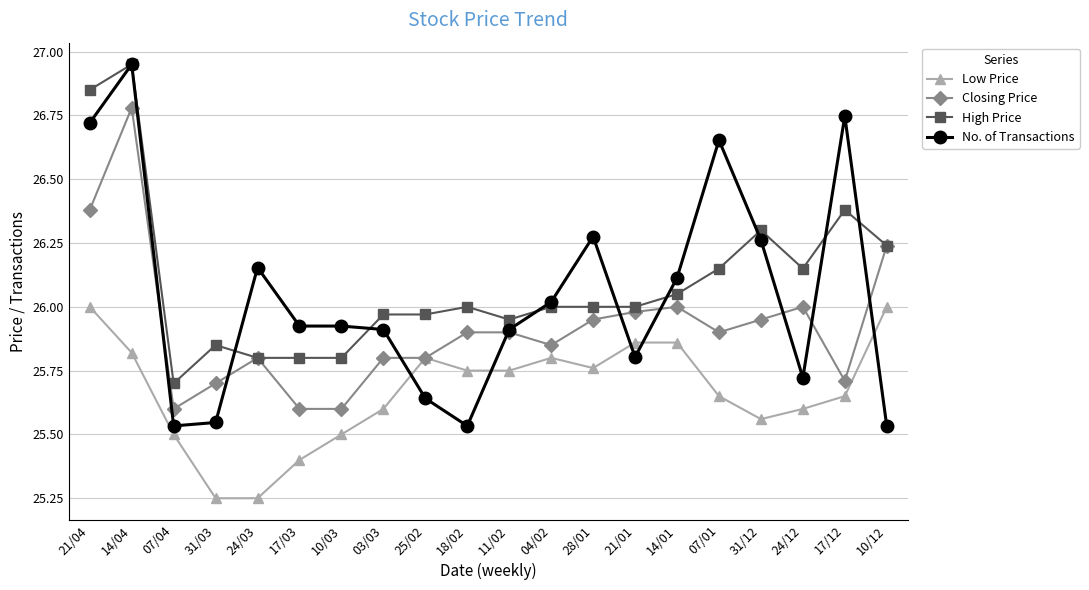

Between 17/03 and 25/02, which series saw the biggest shift?

Low Price